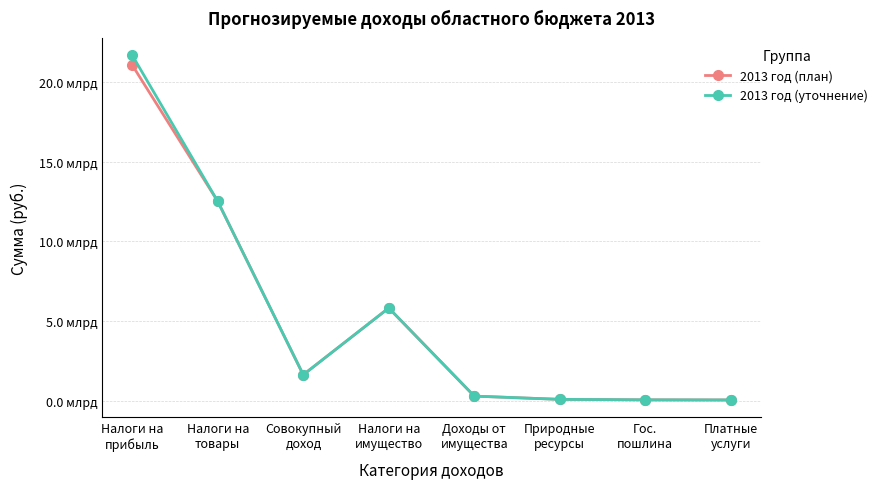

Which series has the largest range (max minus min)?

2013 год (уточнение)